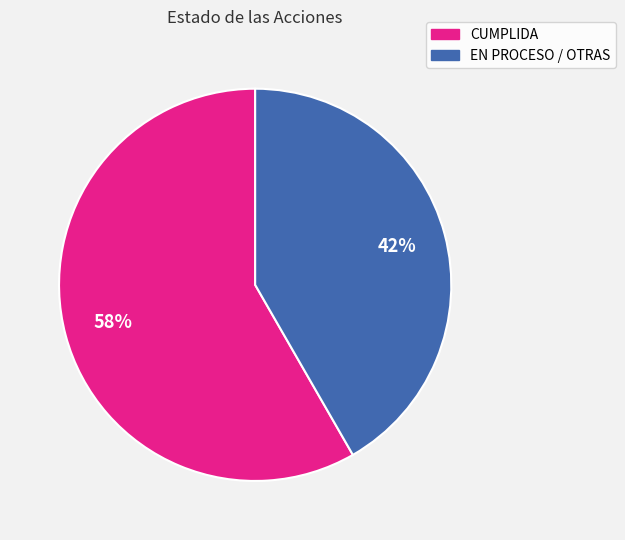

To the nearest percent, what portion does CUMPLIDA represent?

58%